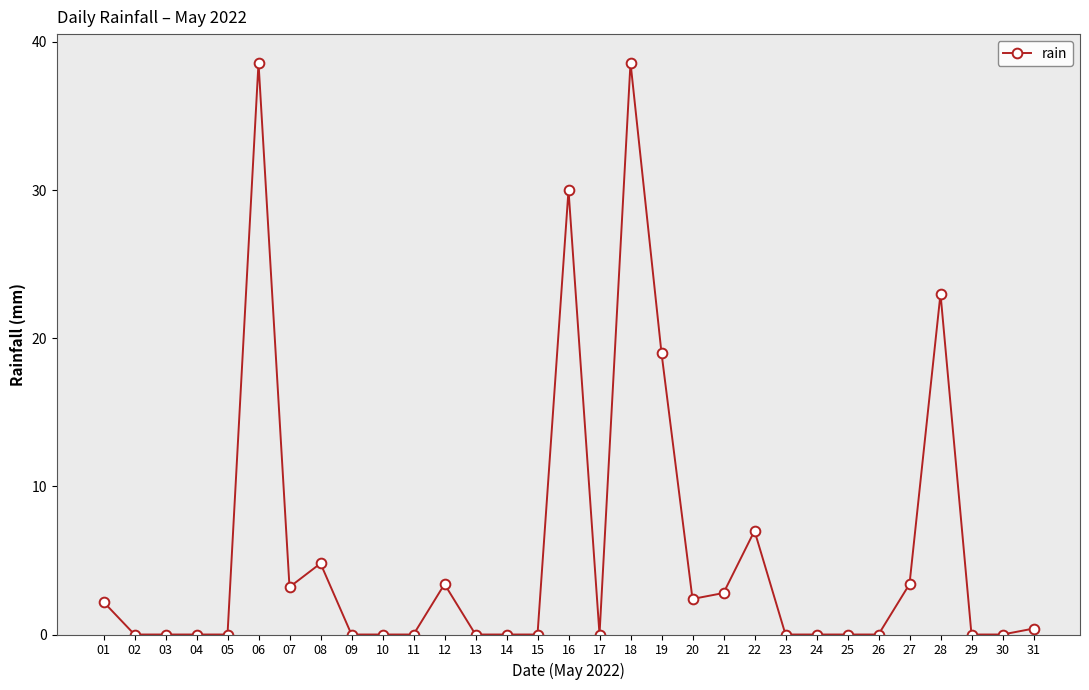

How many data points does each series have?

31